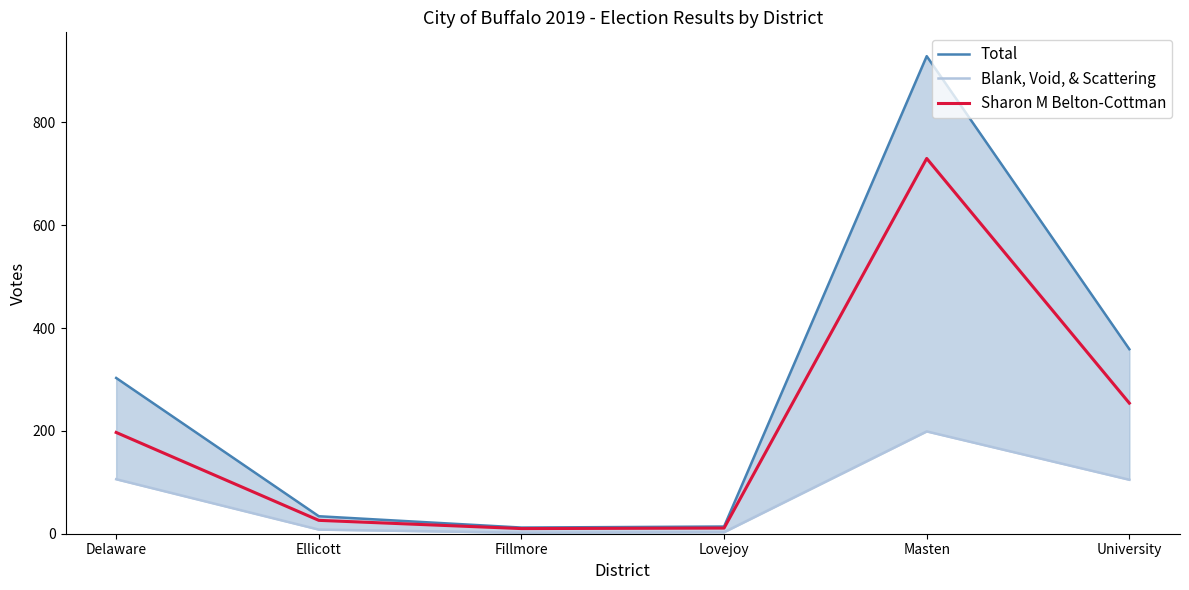

How many interior local peaks does the Total series have?

1